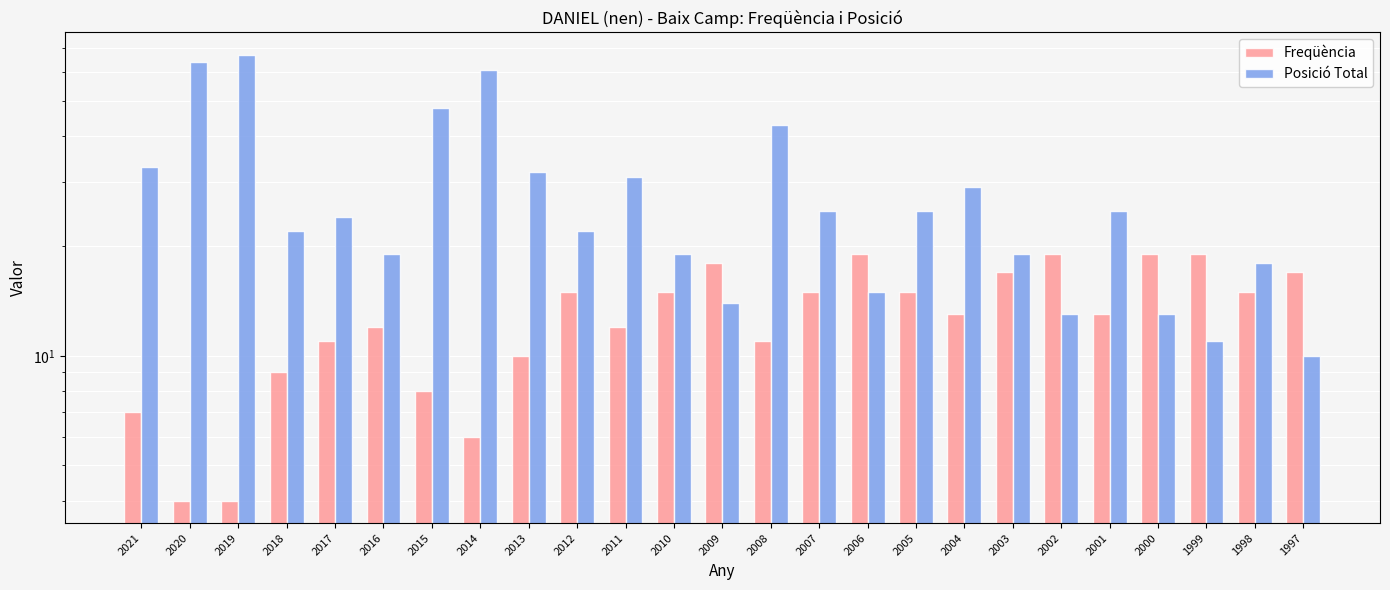

How many bars are there in each group?

2